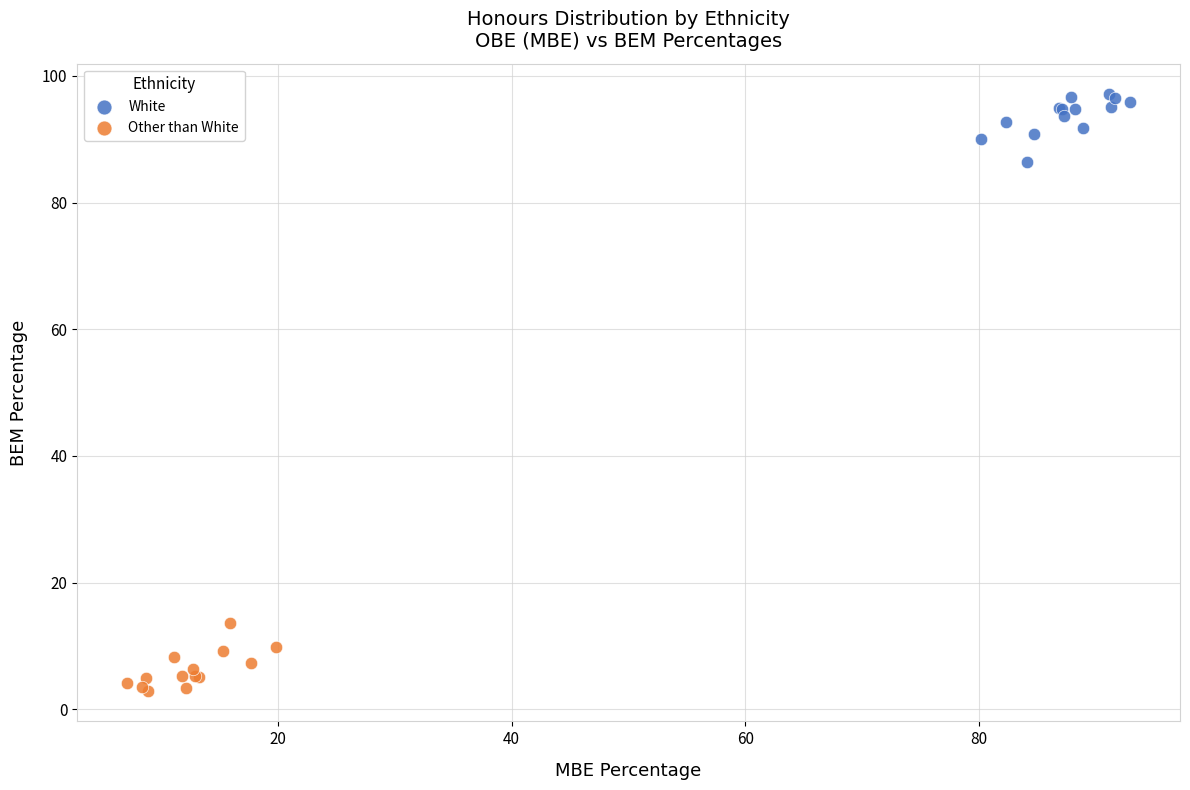

Which series contains the highest Y value?

White